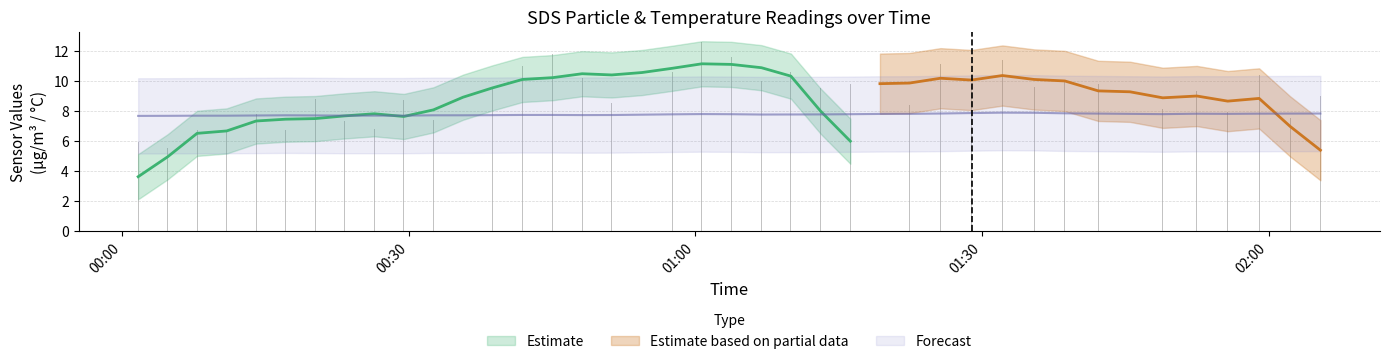

True or false: BME280_temperature has a value of 1.8 at 2022/06/08 01:42:11.

False